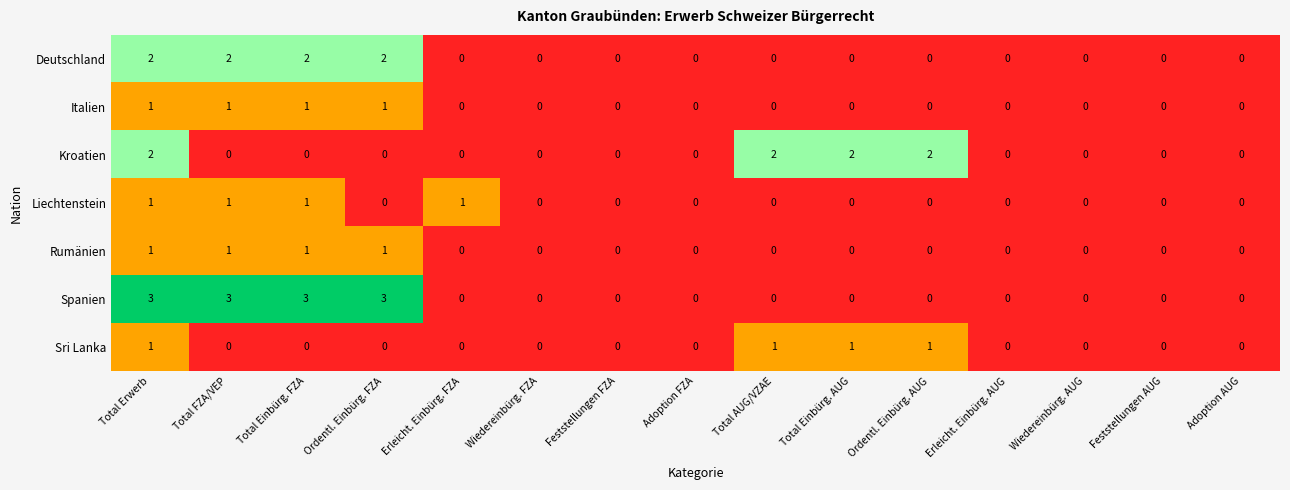

At which category is the sum across all series the highest?

Total Erwerb